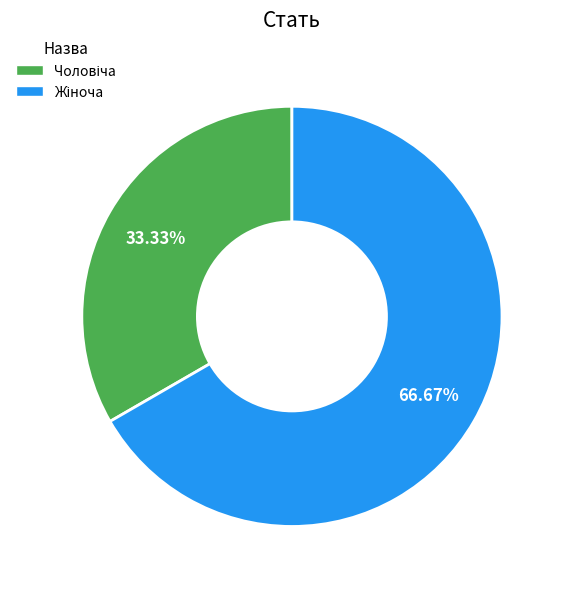

Does any single category account for the majority?

Yes